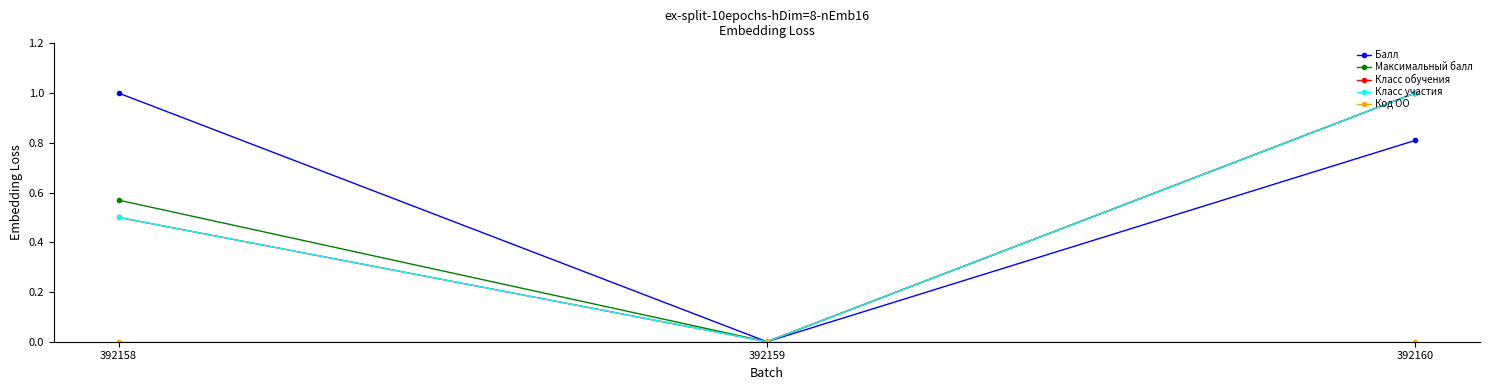

What is the total value across all series at 392160?

3.8